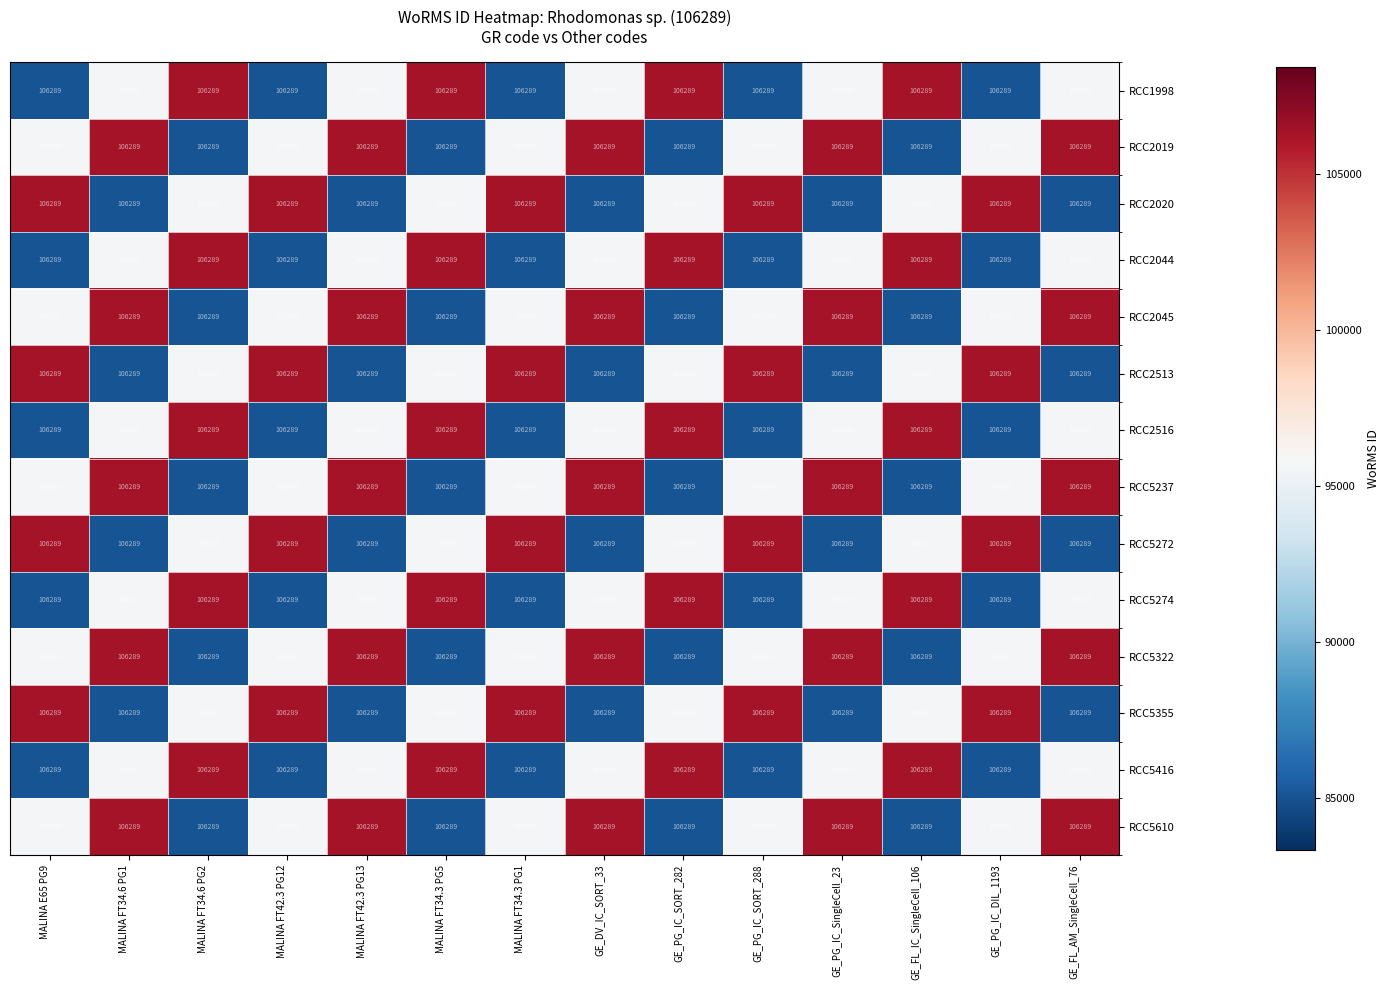

Which has a higher value, MALINA FT42.3 PG13 or GE_PG_IC_SORT_282?

GE_PG_IC_SORT_282